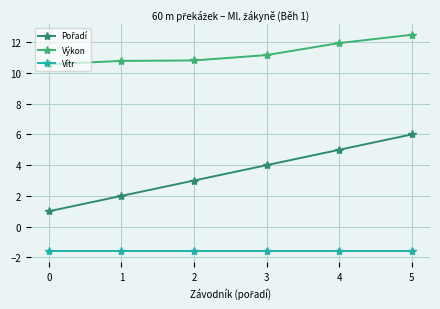

What is the total value across all series at 1?

11.2